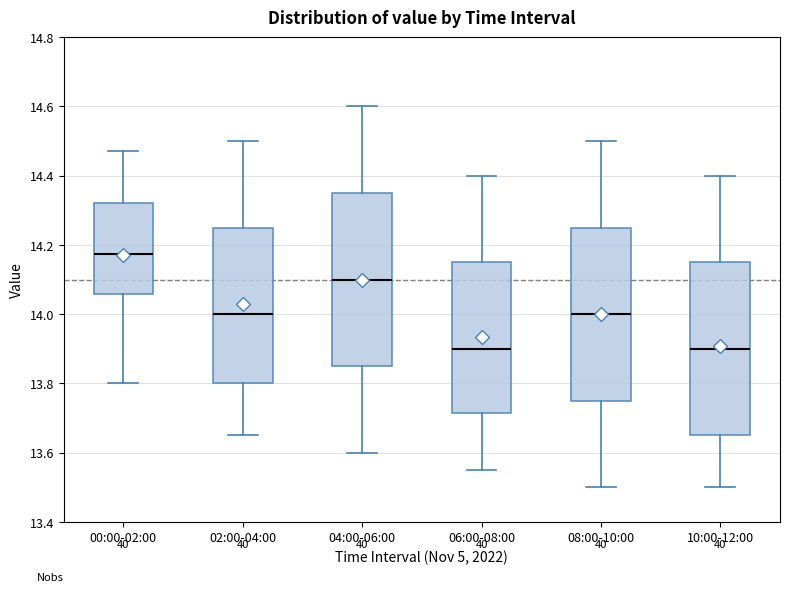

Reading left to right, read every box against the y-axis: the position of its median line, the range the box covers, and the ends of its whiskers. The values are not printed on the chart, so give them approximately, as read against the axis.

00:00-02:00: median 14.18, box 14.06 to 14.32, whiskers 13.80 to 14.48
02:00-04:00: median 14.00, box 13.80 to 14.26, whiskers 13.66 to 14.50
04:00-06:00: median 14.10, box 13.86 to 14.36, whiskers 13.60 to 14.60
06:00-08:00: median 13.90, box 13.72 to 14.16, whiskers 13.56 to 14.40
08:00-10:00: median 14.00, box 13.76 to 14.26, whiskers 13.50 to 14.50
10:00-12:00: median 13.90, box 13.66 to 14.16, whiskers 13.50 to 14.40